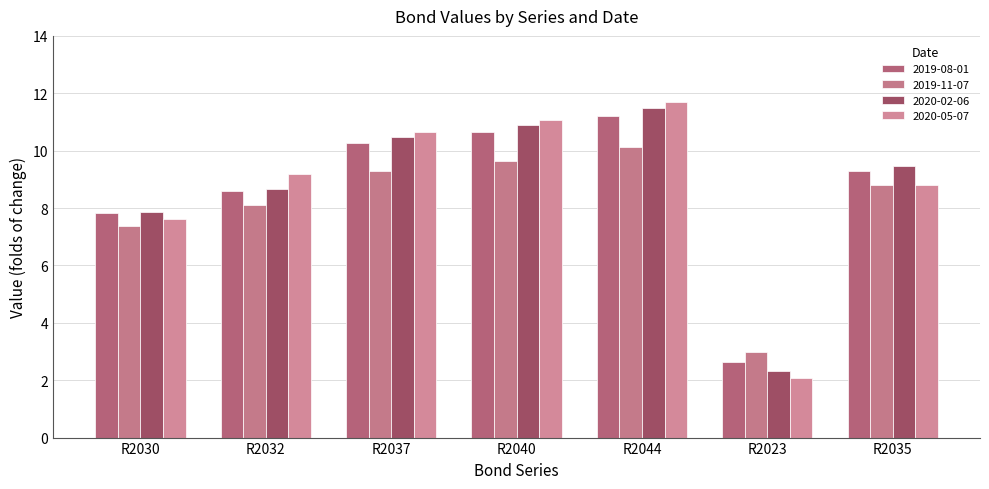

List the series in order of their peak value, highest first.

2020-05-07, 2020-02-06, 2019-08-01, 2019-11-07